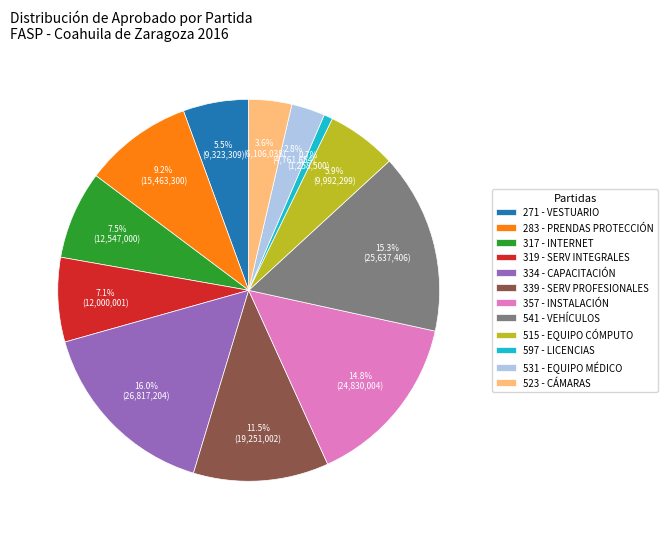

Does any single category account for the majority?

No